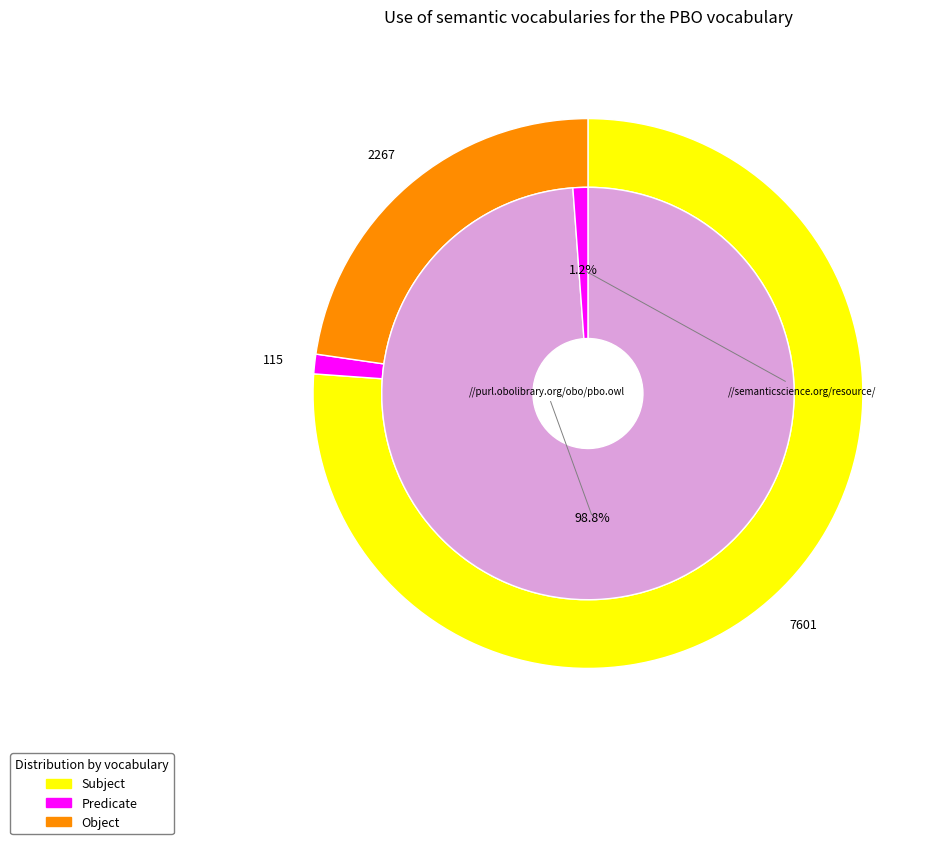

How many slices are in this pie chart?

5